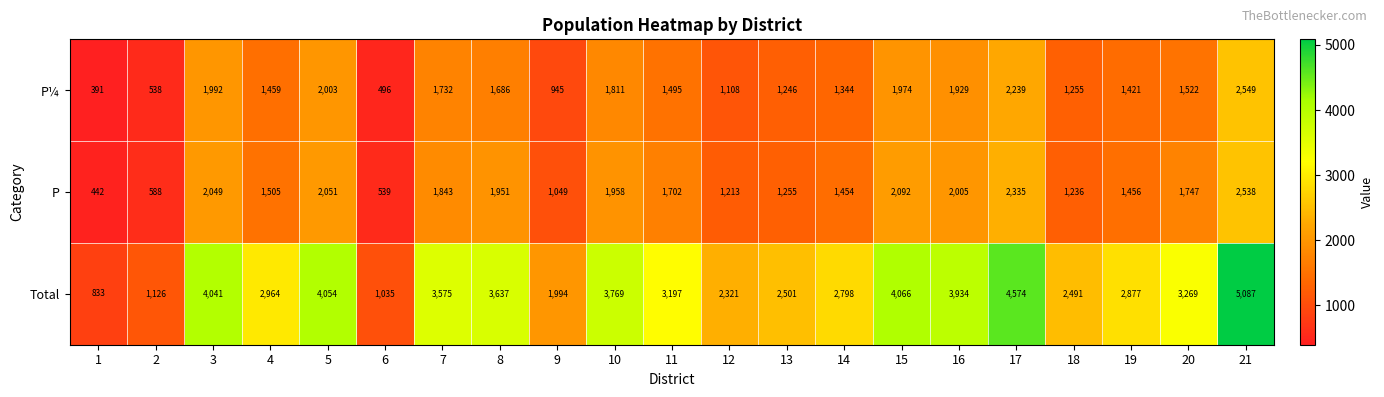

Read the P¼ value at 6, to the nearest 100.

500